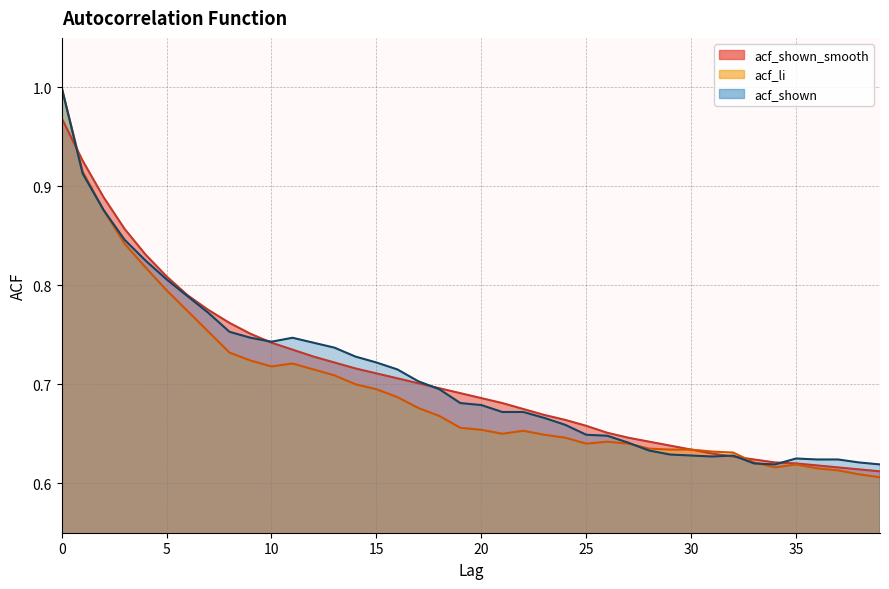

Is the value of acf_shown_smooth at 19 greater than the value of acf_li at 34?

Yes